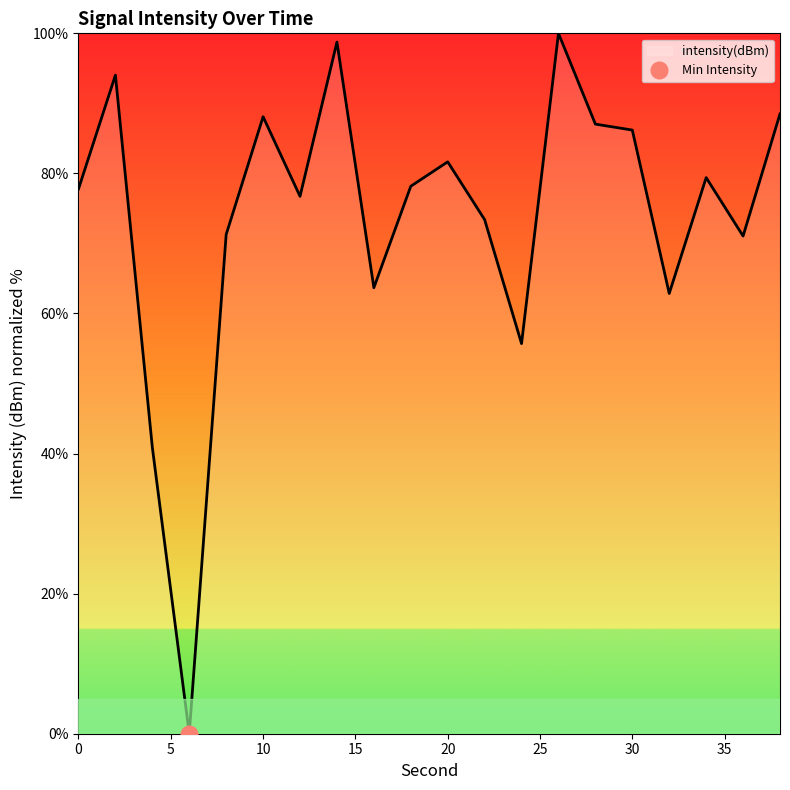

Where is the data nearest to the value 50?

24